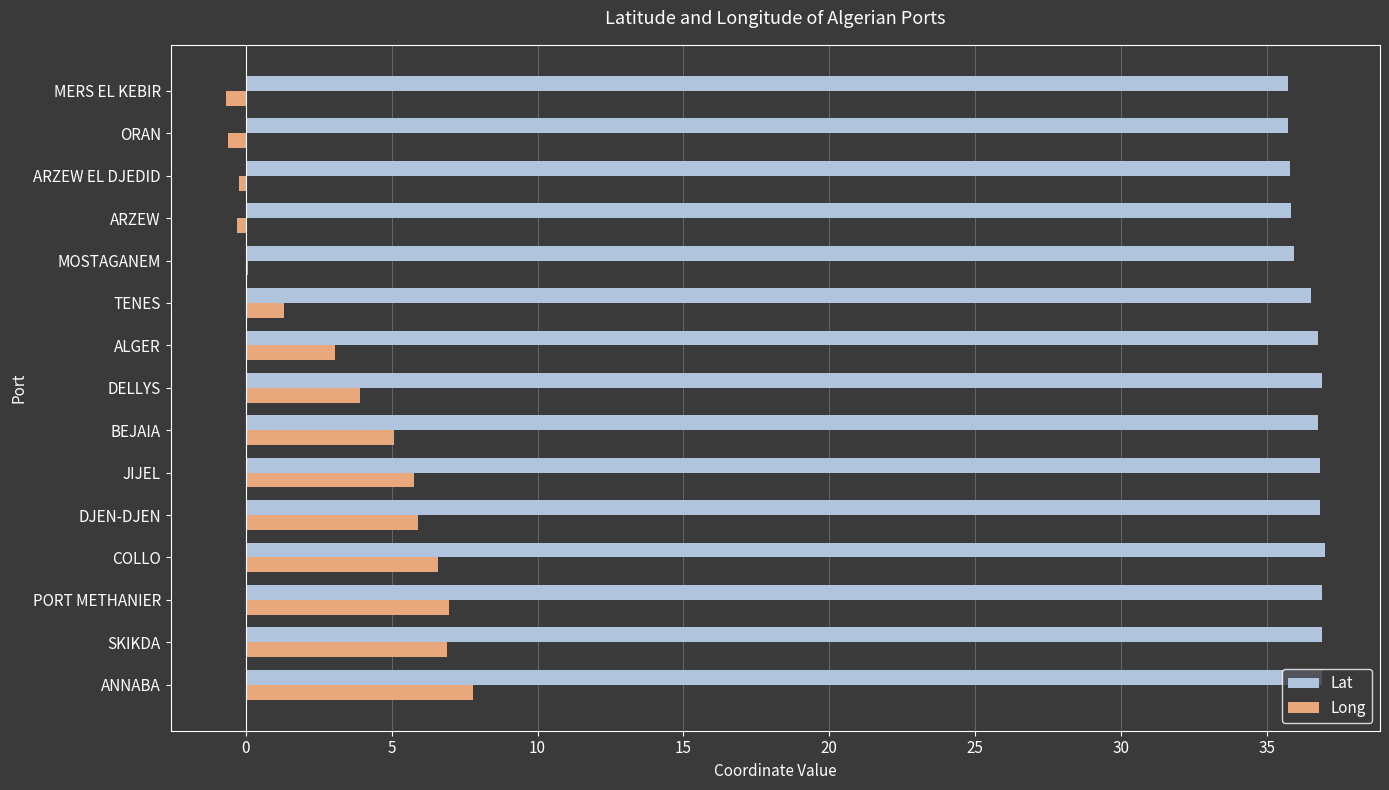

What is the sum of all Long values?

51.5